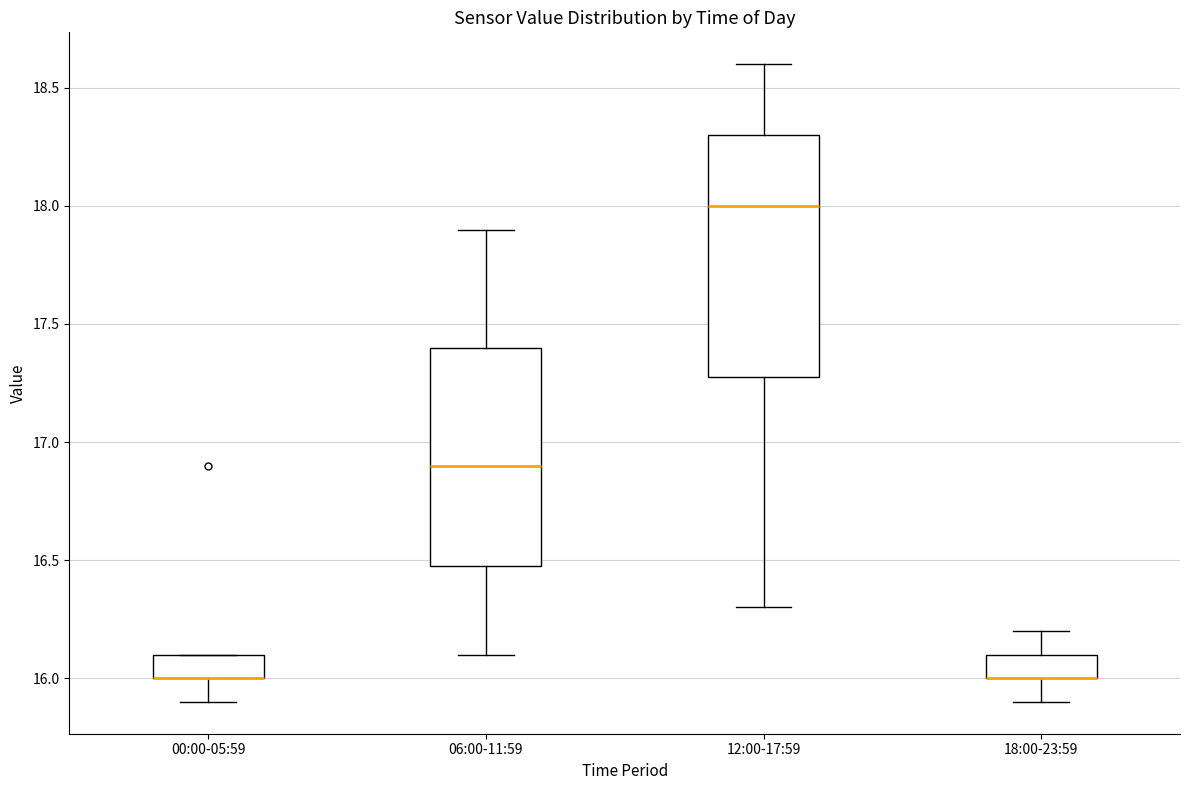

Comparing the boxes themselves (not the whiskers), which one is the tallest?

12:00-17:59